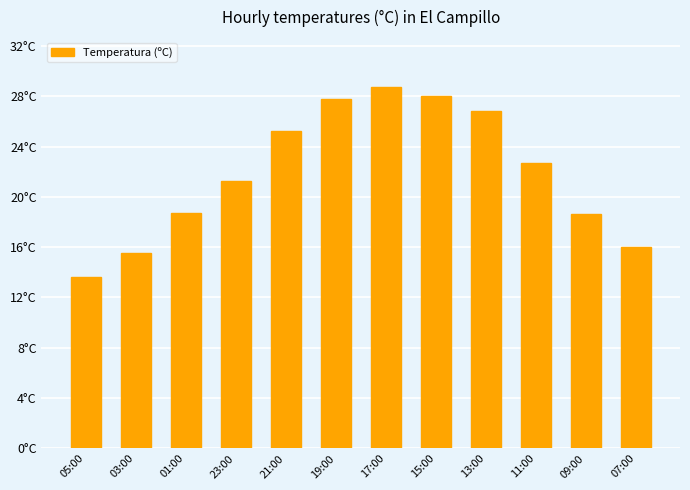

What is the average value?

21.9